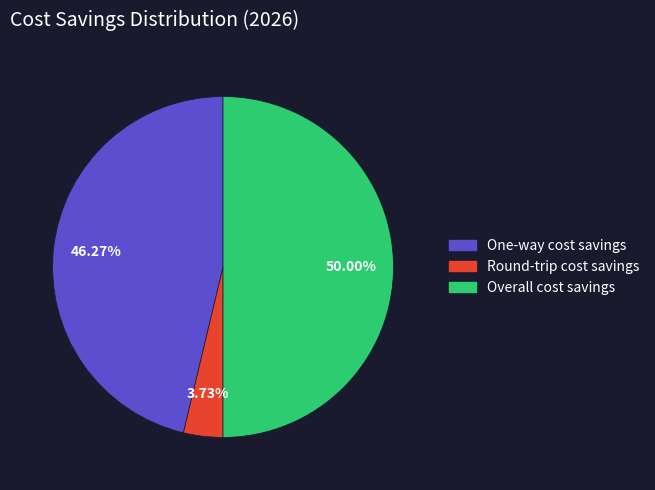

Does Round-trip cost savings account for over 50% of the chart?

No